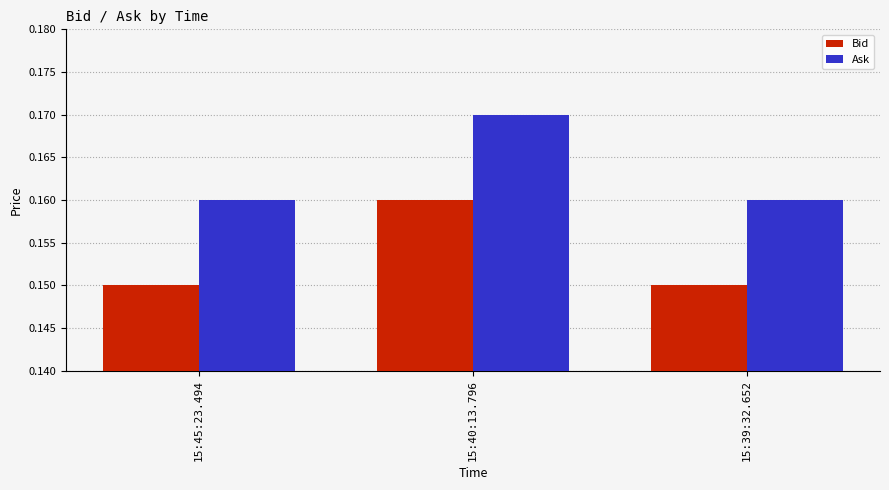

What is the sum of all Ask values?

0.5